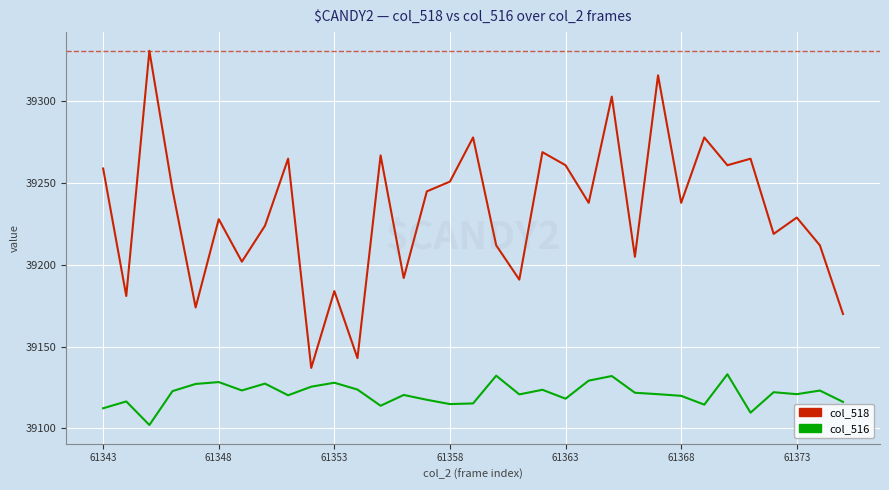

What is the difference between the second highest and minimum values in the col_518 series?

179.0